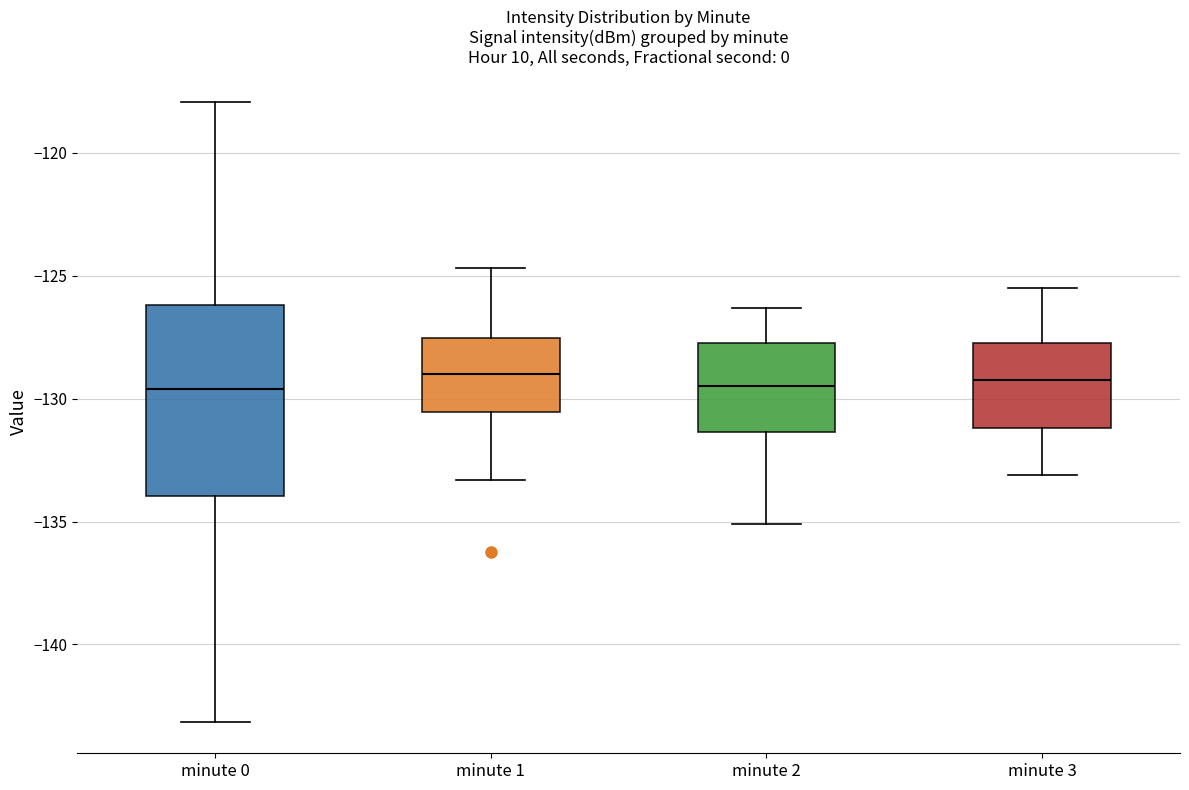

Comparing the boxes themselves (not the whiskers), which one is the tallest?

minute 0